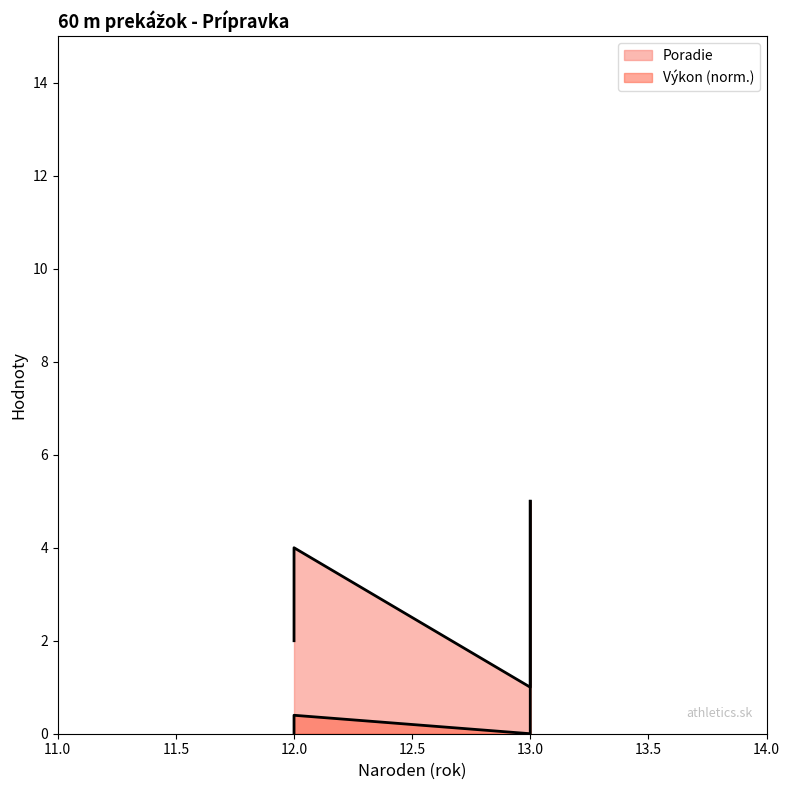

What is the difference between the maximum and second lowest values?

5.0